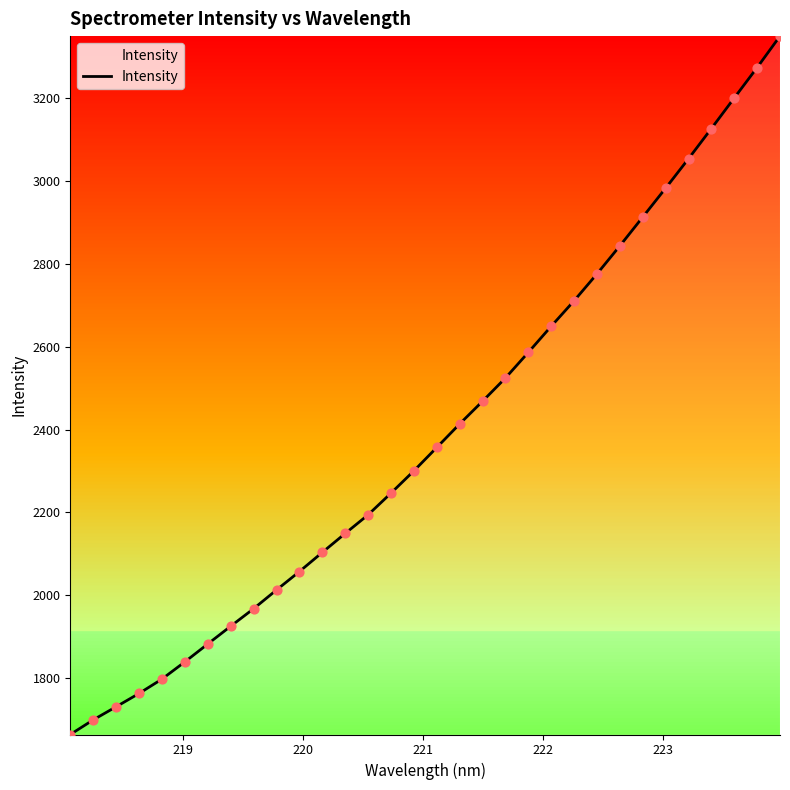

What is the maximum value shown in the chart?

3350.4